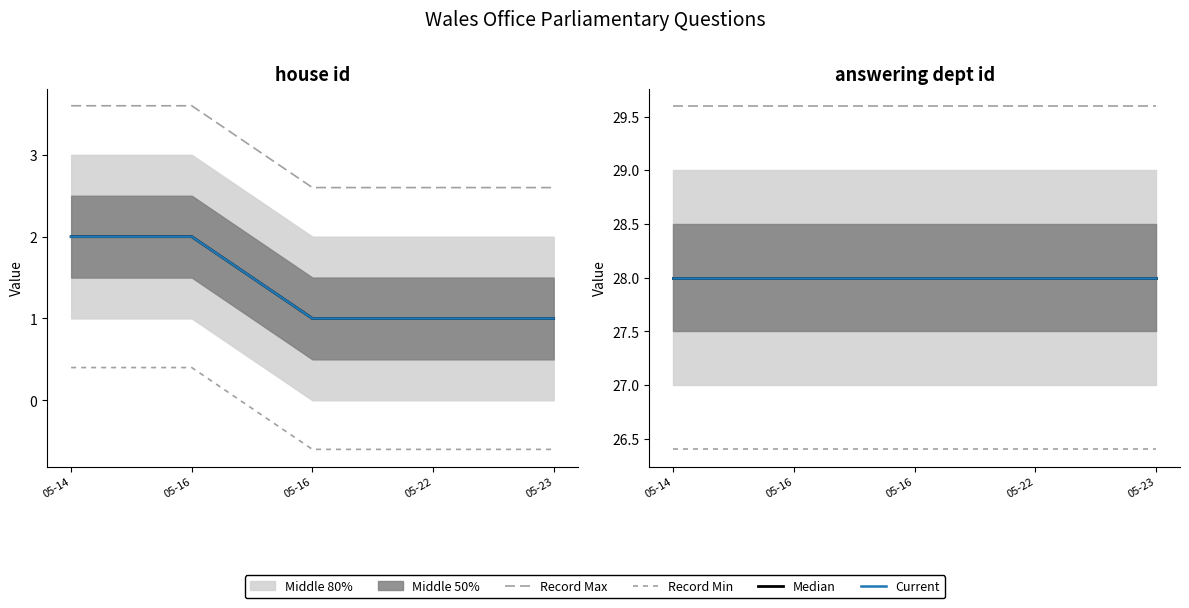

What is the sum of all Median values?

140.0